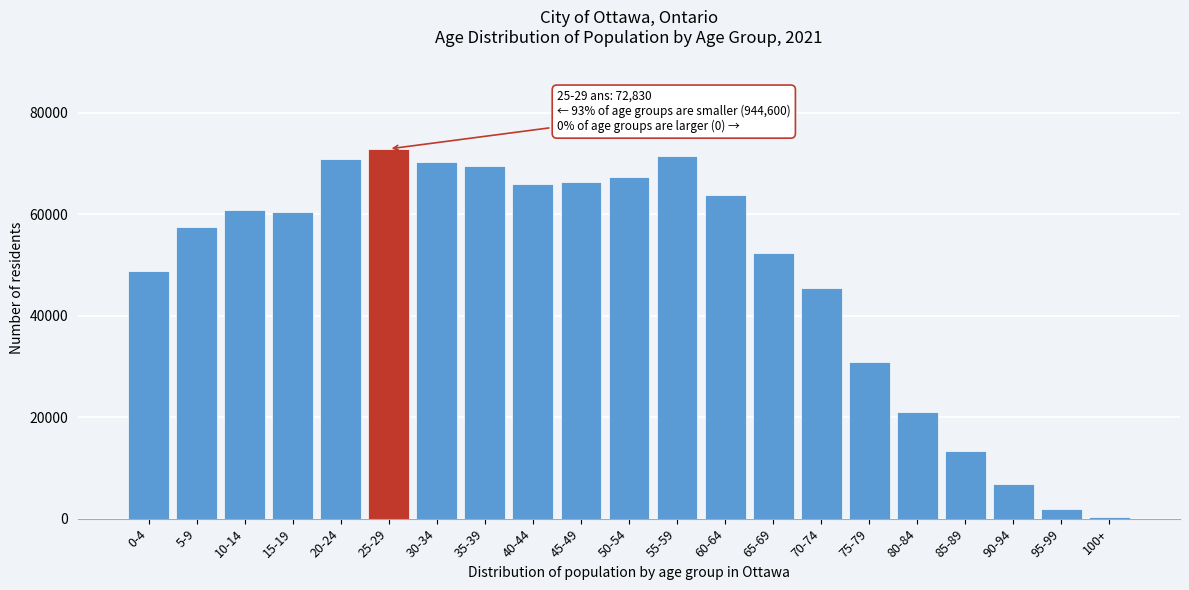

Is it true that the value at 30-34 is 102560?

False